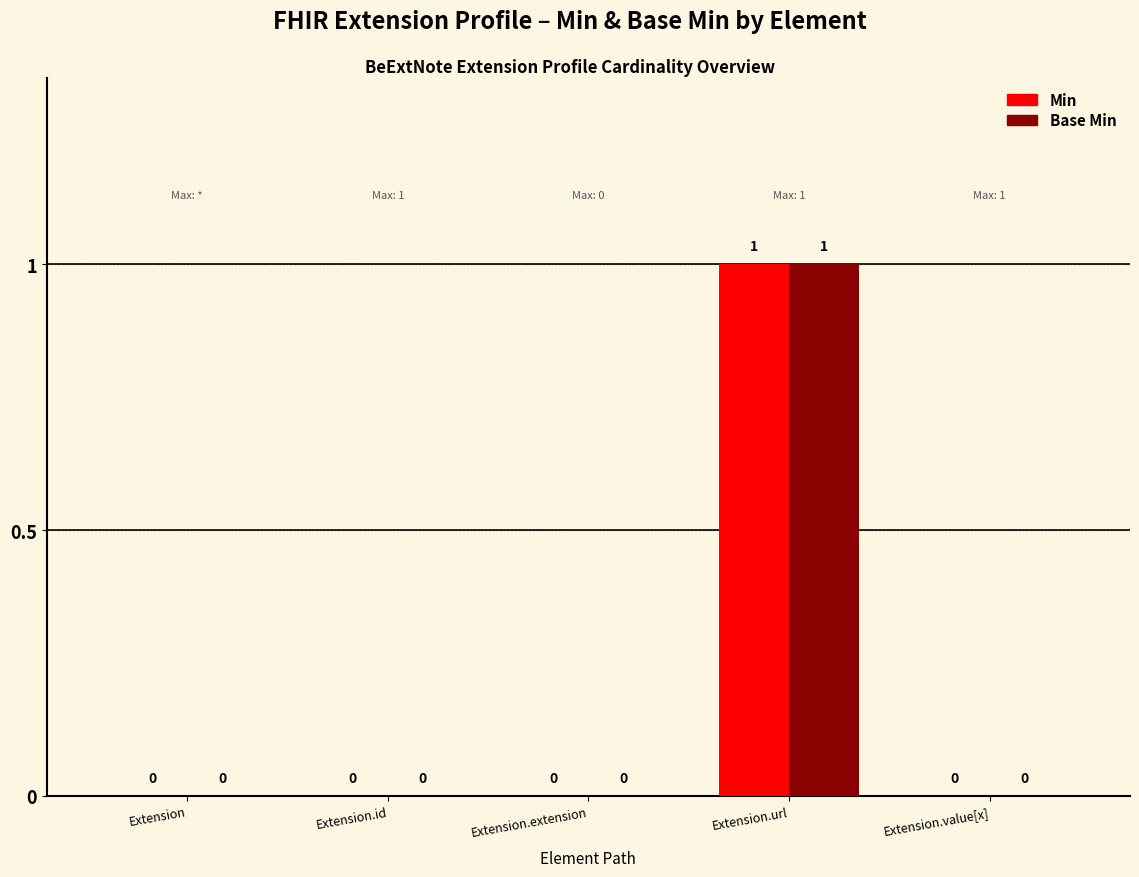

At which category is the sum across all series the highest?

Extension.url